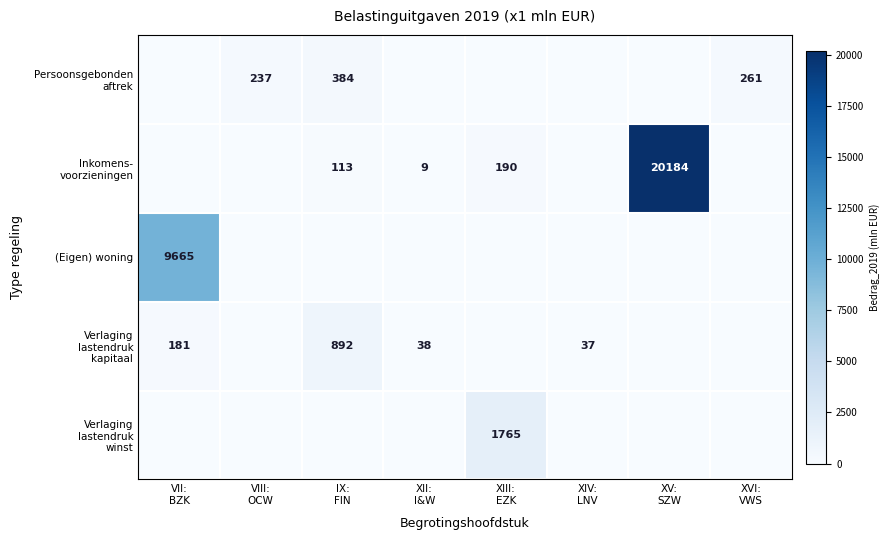

What is the difference between the maximum and second lowest values in the Persoonsgebonden aftrek series?

384.0